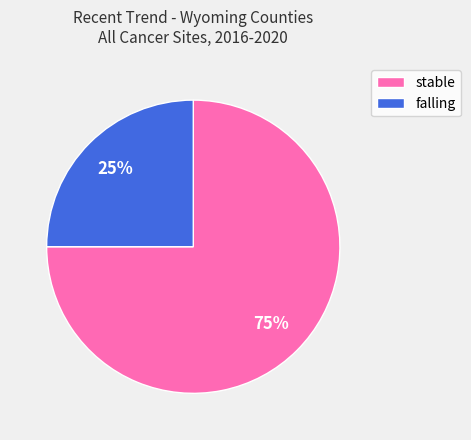

Which slice is the smallest?

falling